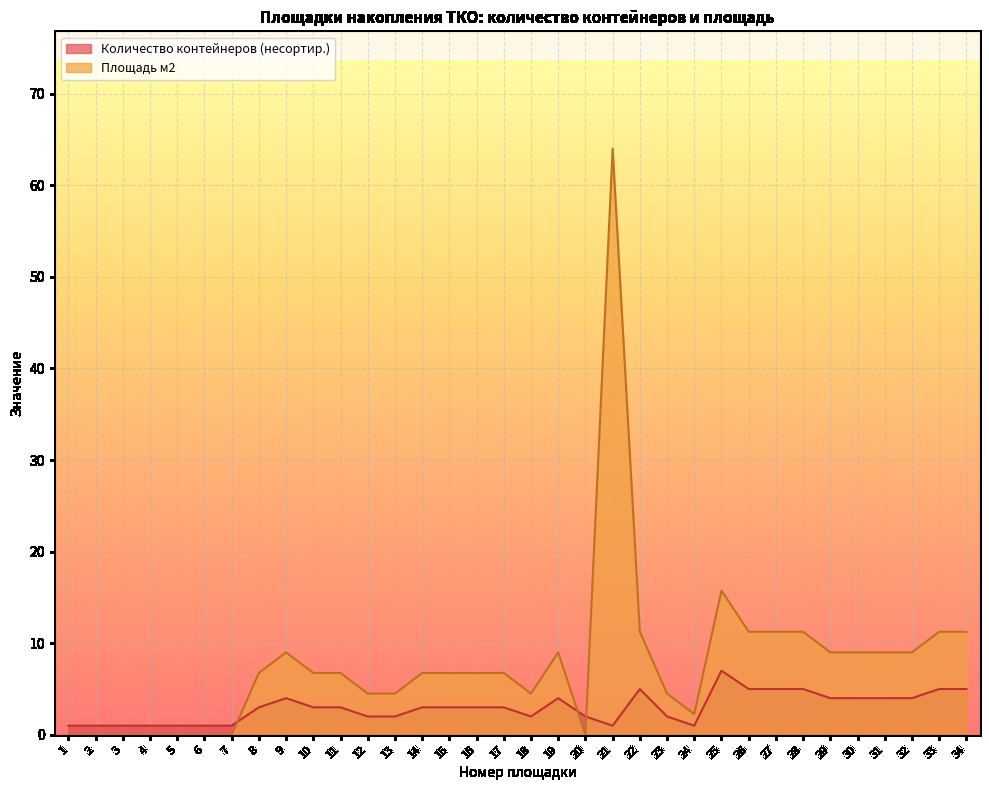

Where does the Количество контейнеров (несортир.) series first go above 3?

9